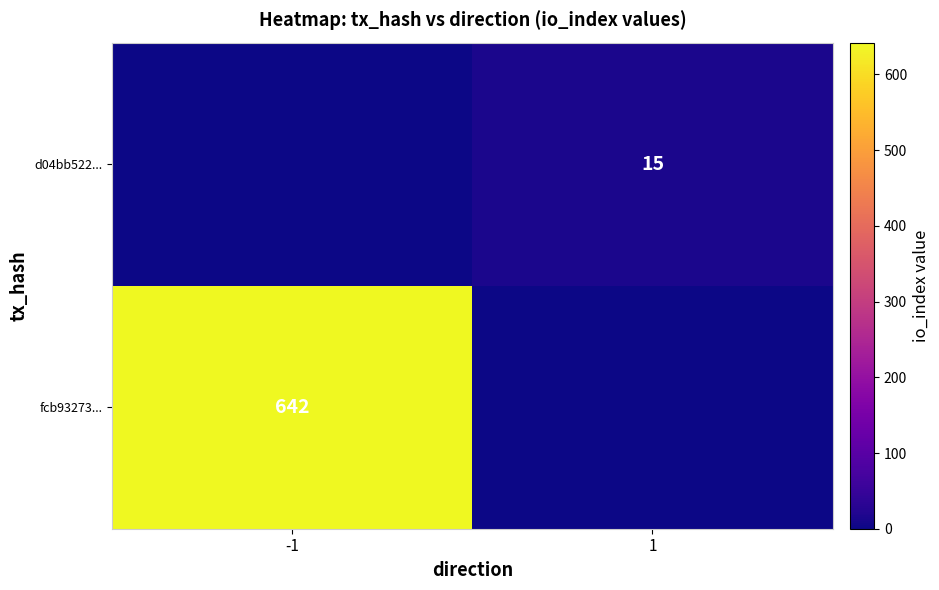

The value of fcb93273... at -1 is 642. True or false?

True